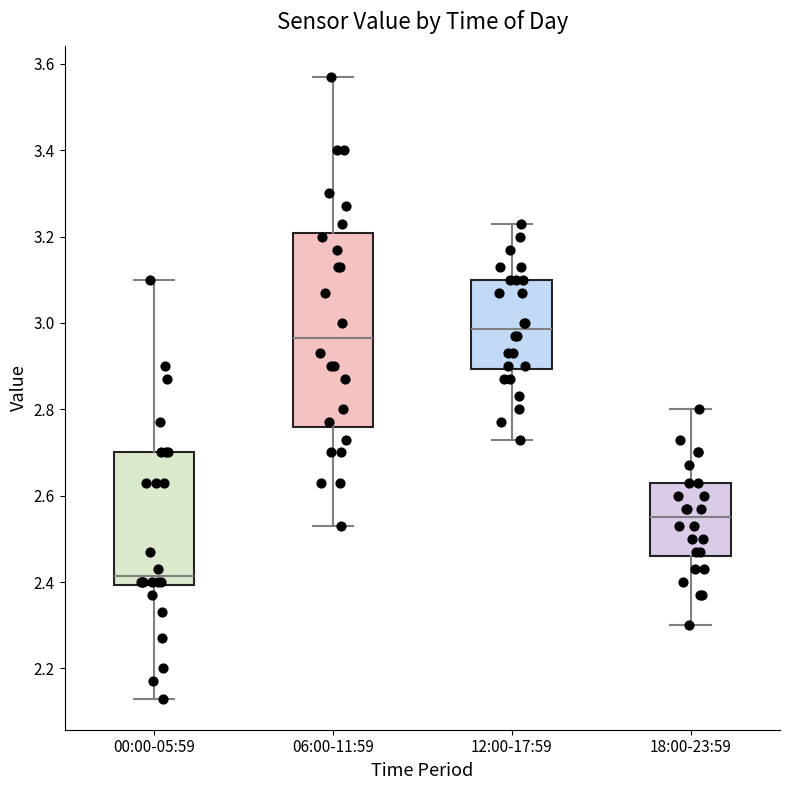

Where is the lower edge of the box for 00:00-05:59 on the y-axis? The values are not printed on the chart, so give them approximately, as read against the axis.

2.40